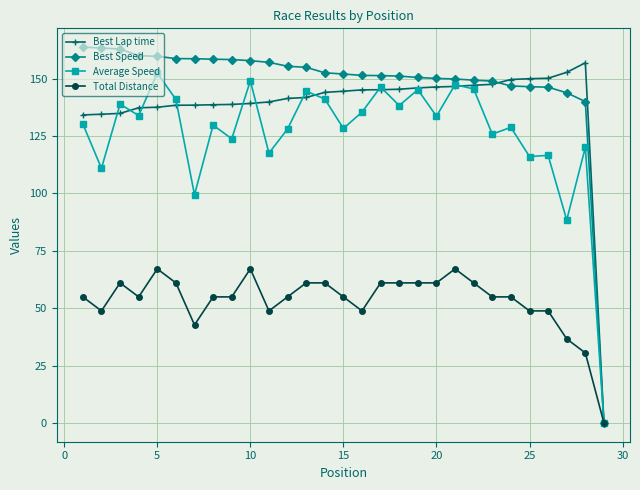

True or false: Total Distance has more than 0 interior local peaks.

True